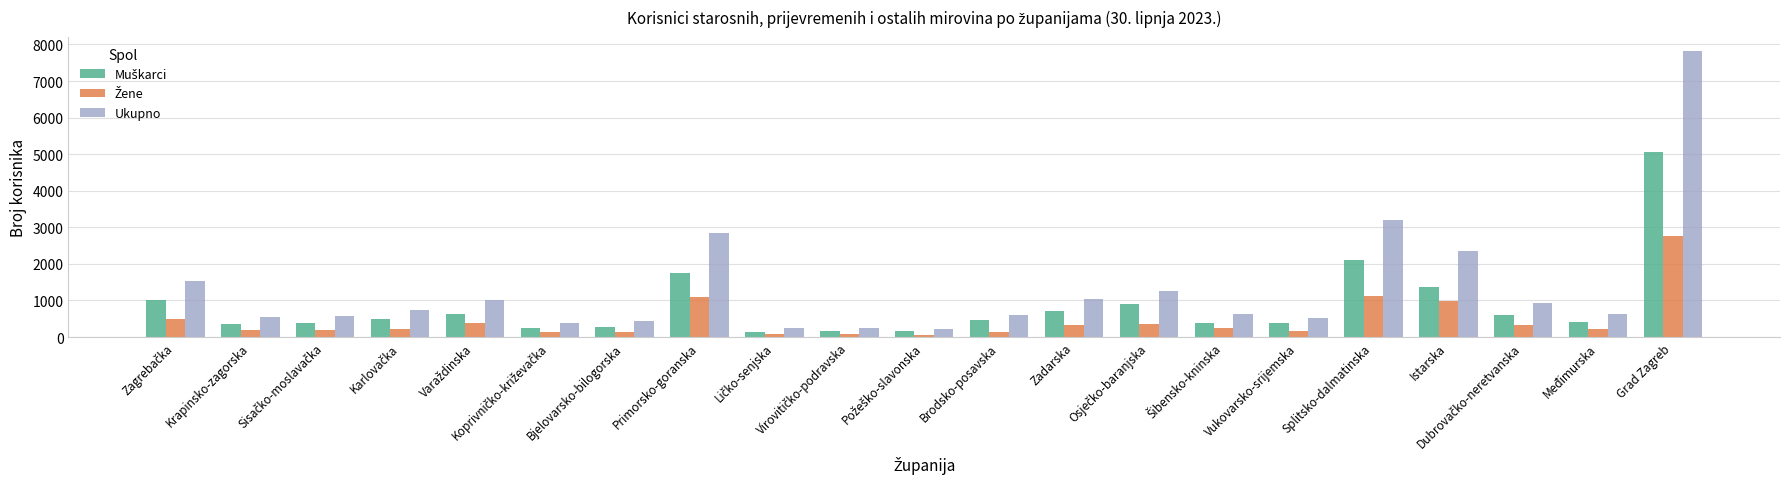

What is the sum of the Ukupno values at Istarska and Grad Zagreb?

10183